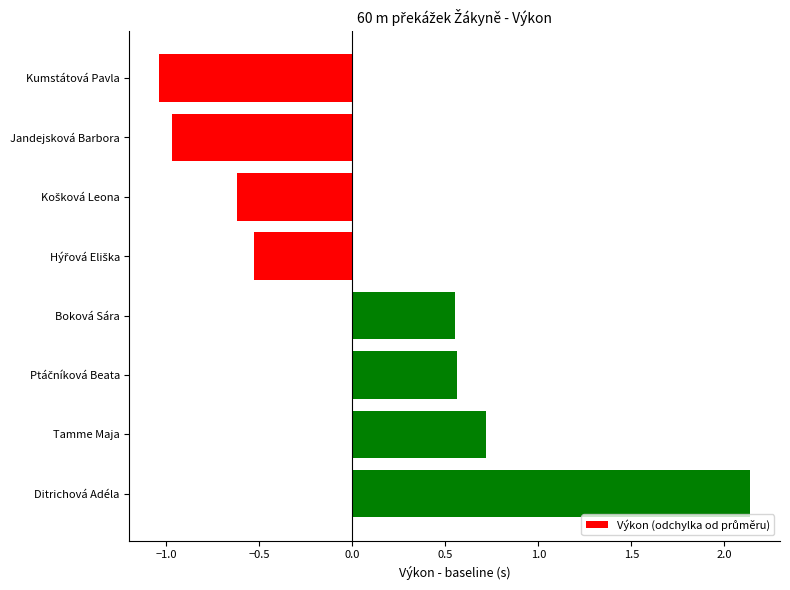

Is it true that the value at Ditrichová Adéla is 3.8?

False